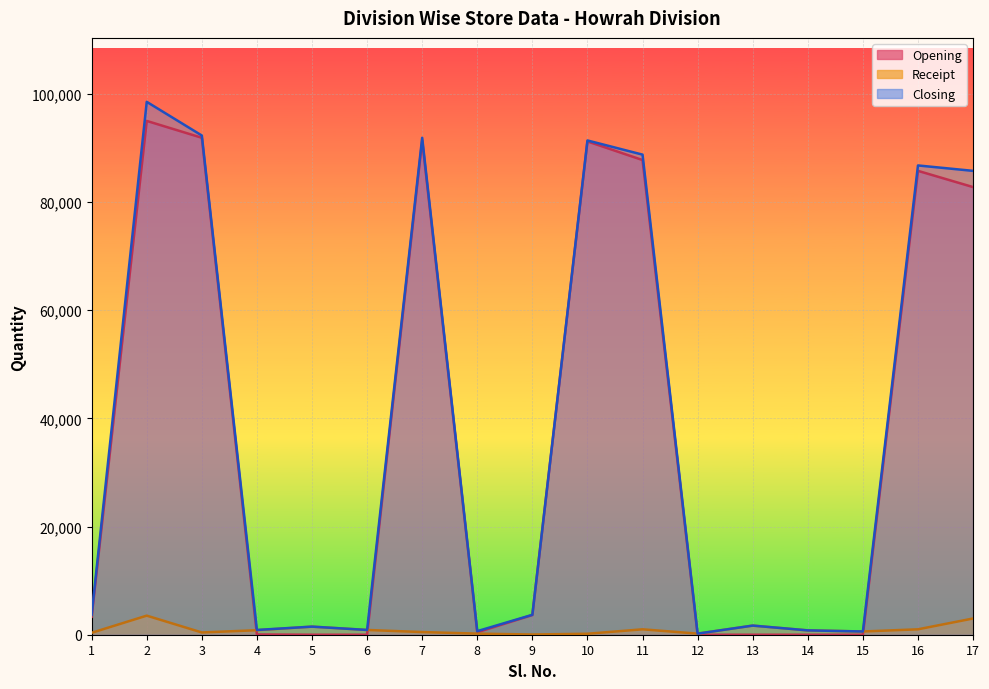

True or false: Closing and Opening cross at least once.

False